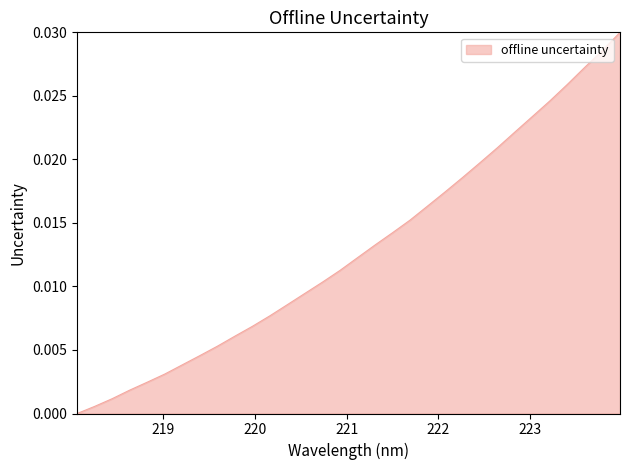

What is the sum of all values?

0.4